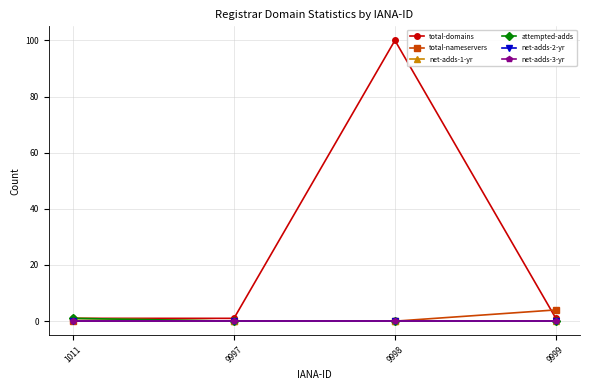

Which category has the lowest value in the net-adds-1-yr series?

9997